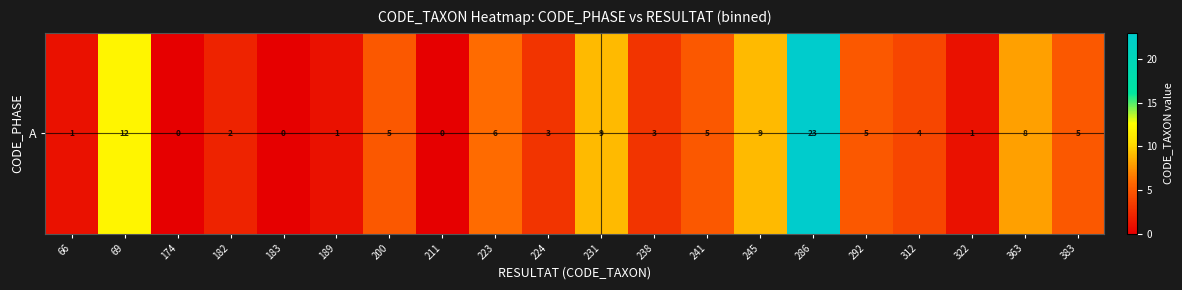

The value at 231 is 9. True or false?

True